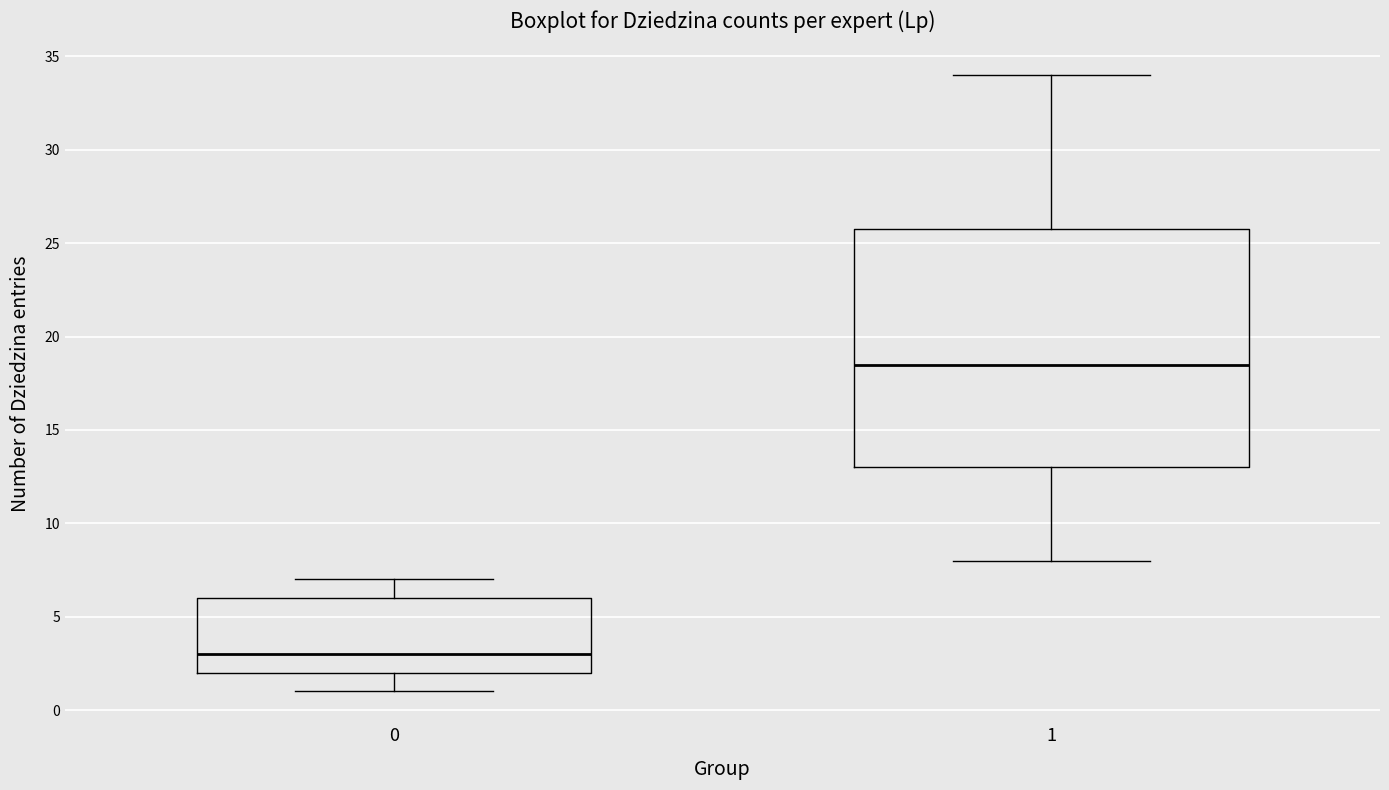

Which box is the tallest, from its lower edge to its upper edge?

1